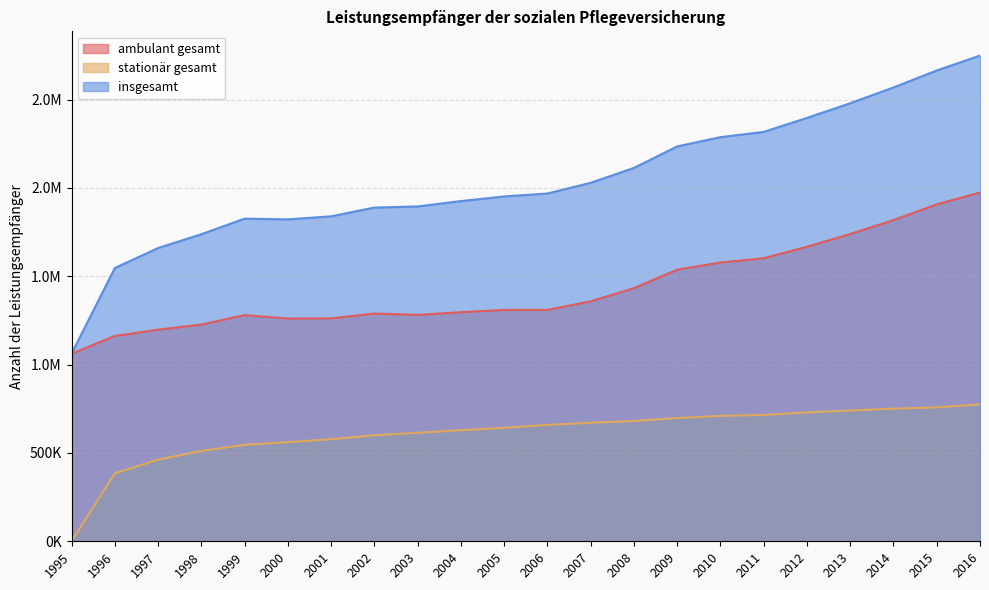

At 2010, list the series in order from largest to smallest.

insgesamt, ambulant gesamt, stationär gesamt